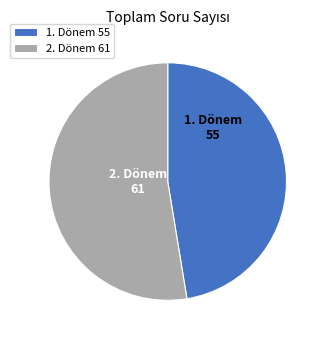

Between 2. Dönem 61 and 1. Dönem 55, which is larger?

2. Dönem 61